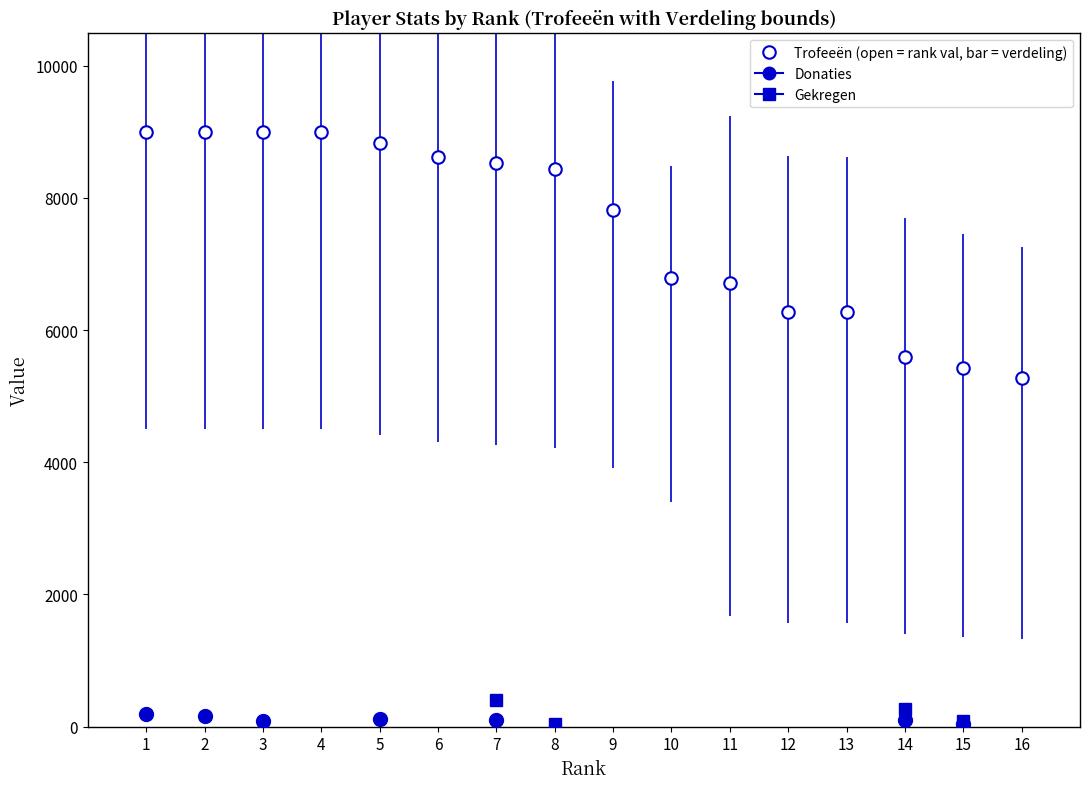

Which series has the largest range (max minus min)?

Trofeeën